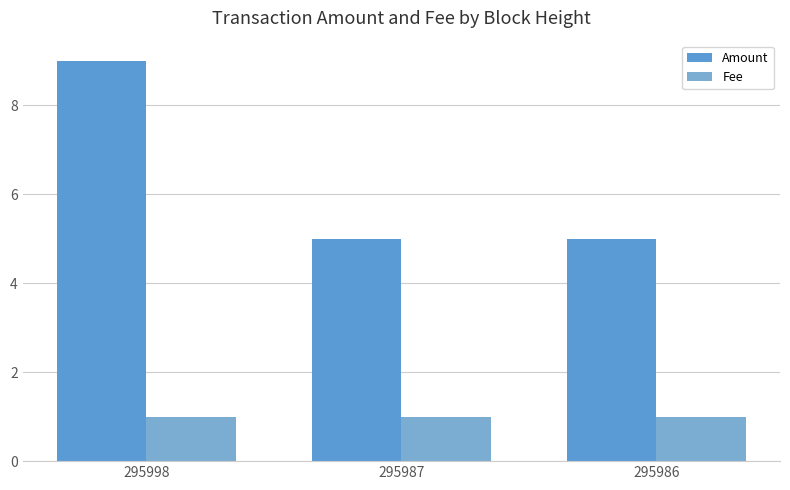

Reading left to right, extract all data points from this chart.

Amount: 9	5	5
Fee: 1	1	1